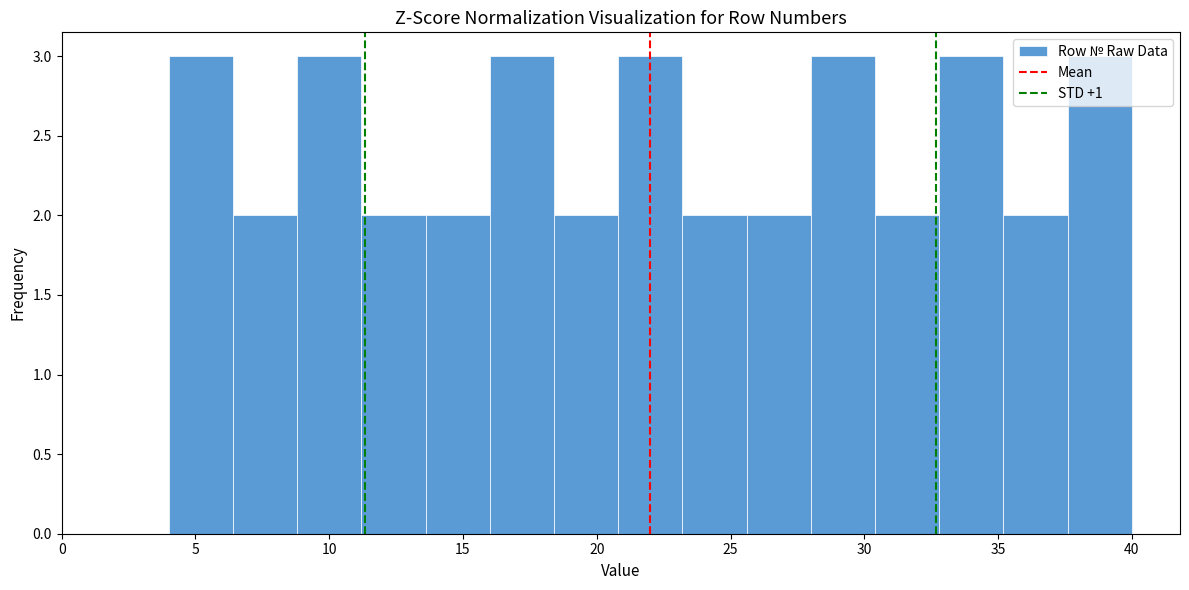

How tall is the bar that spans 16.0 to 18.4 on the x-axis? Neither the bar edges nor the heights are printed on the chart, so give them approximately, as read against the axes.

3